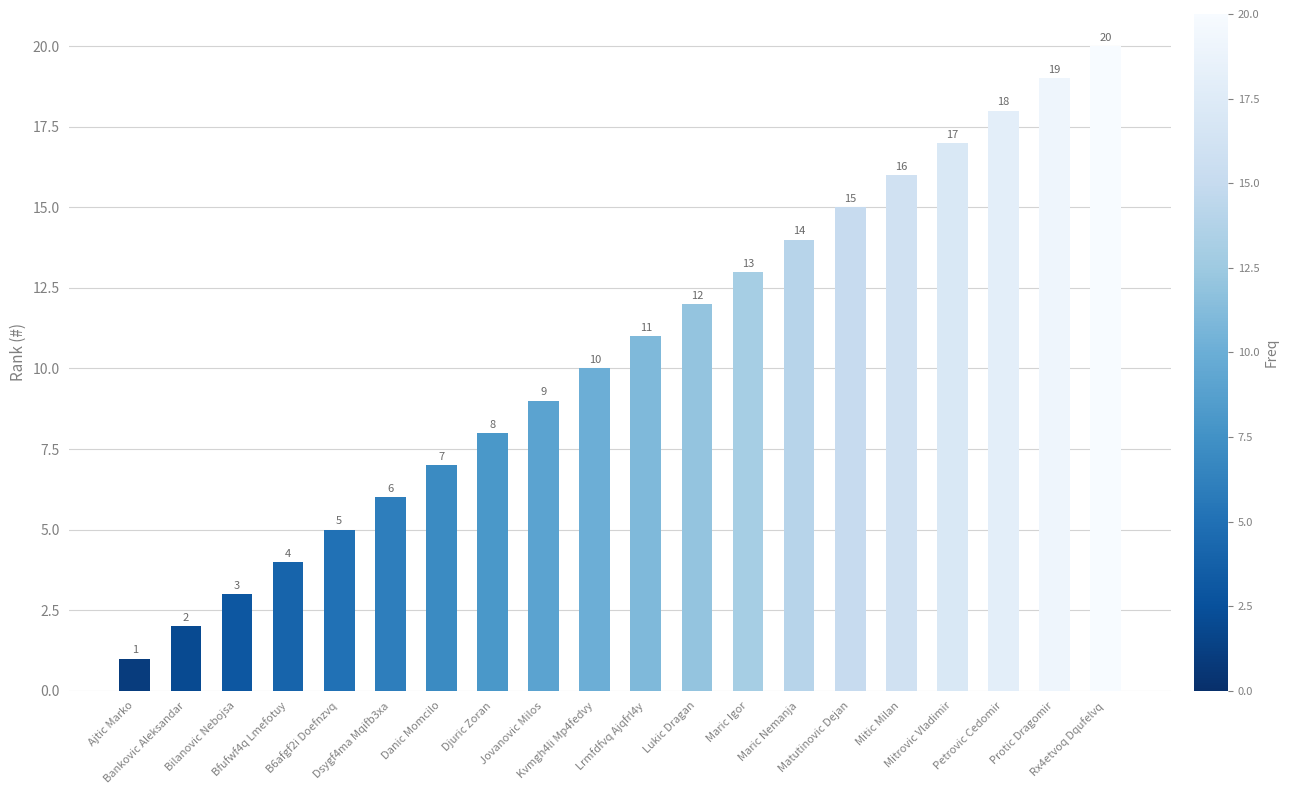

List the labels in order of value, largest first.

Rx4etvoq Dqufelvq, Protic Dragomir, Petrovic Cedomir, Mitrovic Vladimir, Mitic Milan, Matutinovic Dejan, Maric Nemanja, Maric Igor, Lukic Dragan, Lrmfdfvq Ajqfrl4y, Kvmgh4li Mp4fedvy, Jovanovic Milos, Djuric Zoran, Danic Momcilo, Dsygf4ma Mqifb3xa, B6afgf2i Doefnzvq, Bfufwf4q Lmefotuy, Bilanovic Nebojsa, Bankovic Aleksandar, Ajtic Marko